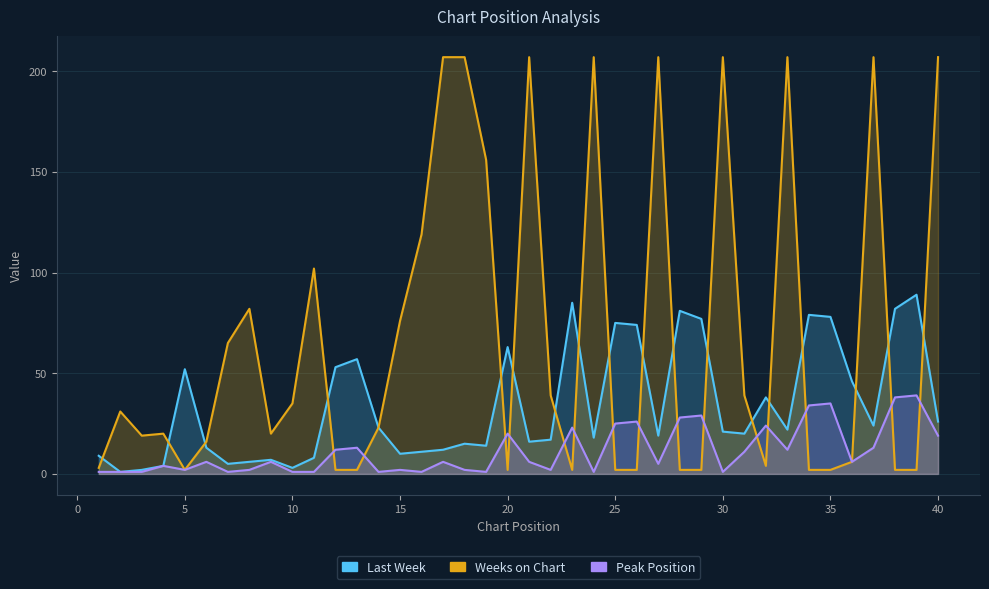

At which label does Last Week first exceed 21?

5